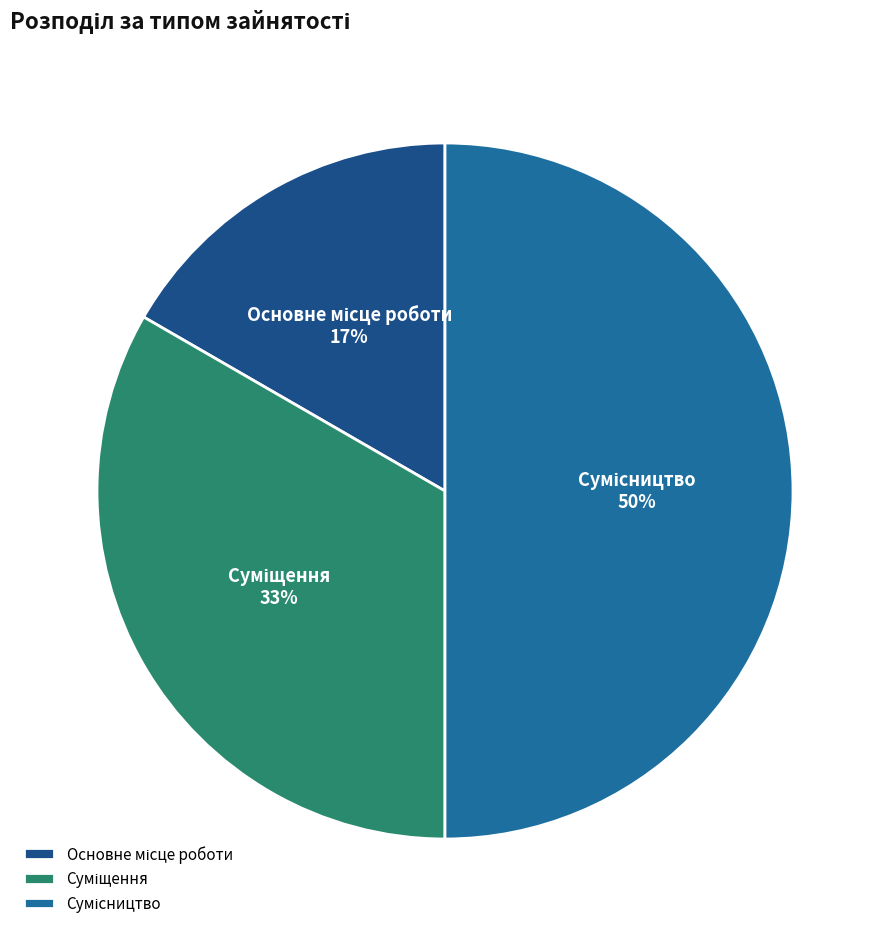

To the nearest percent, what is the average slice percentage?

33%